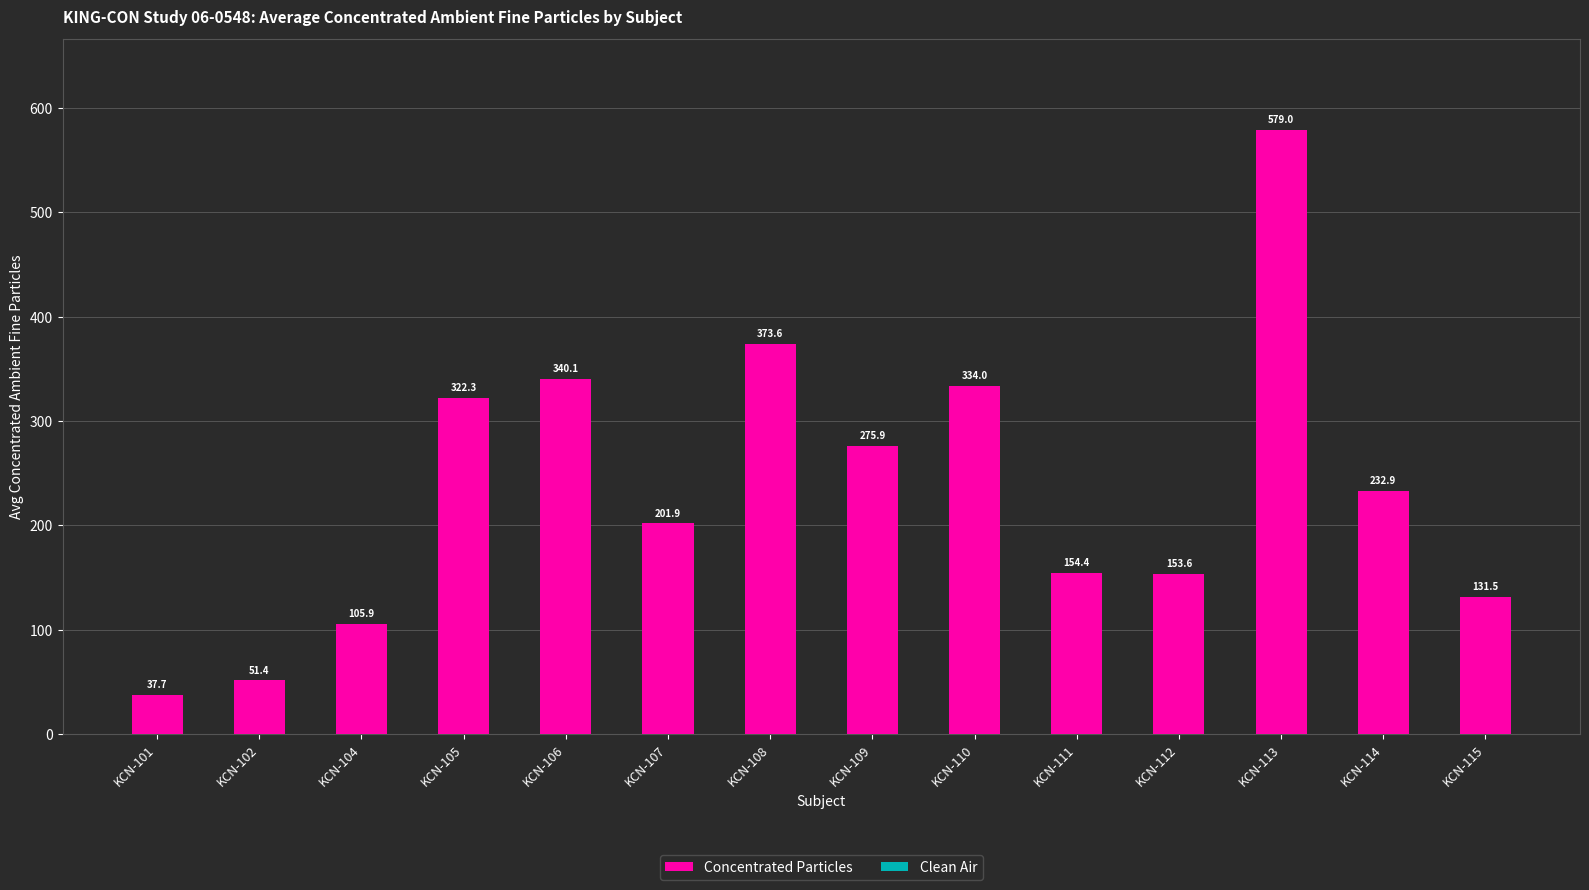

The chart shows a value of 860.3 at KCN-113. True or false?

False